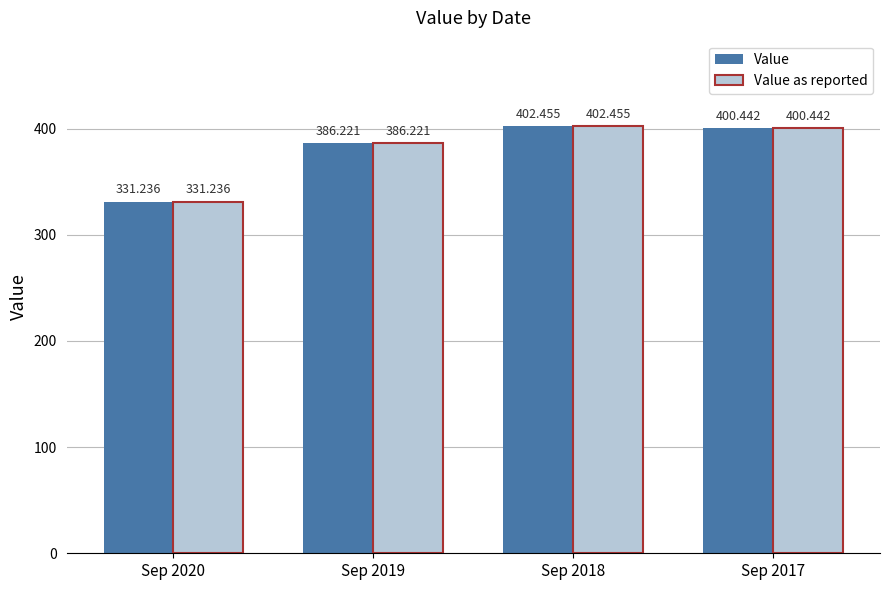

Is the value of Value at Sep 2018 greater than the value of Value as reported at Sep 2017?

Yes